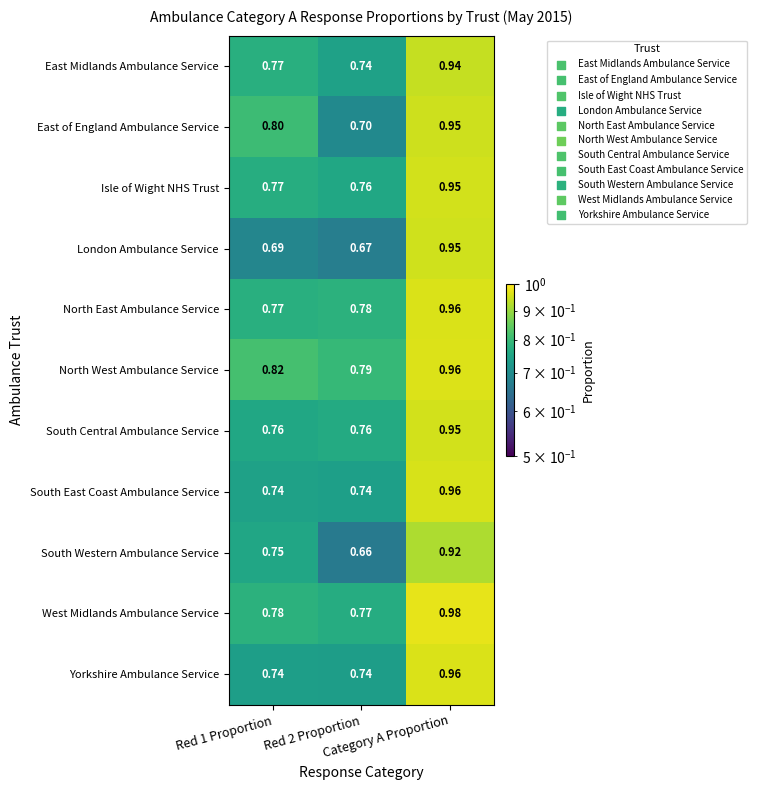

What is the spread (max minus min) of values at Red 1 Proportion?

0.1